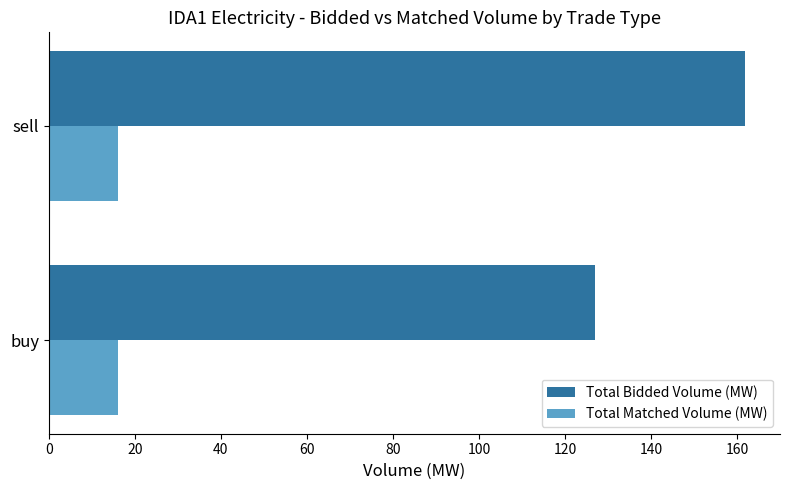

Which category has the highest value in the Total Bidded Volume (MW) series?

sell